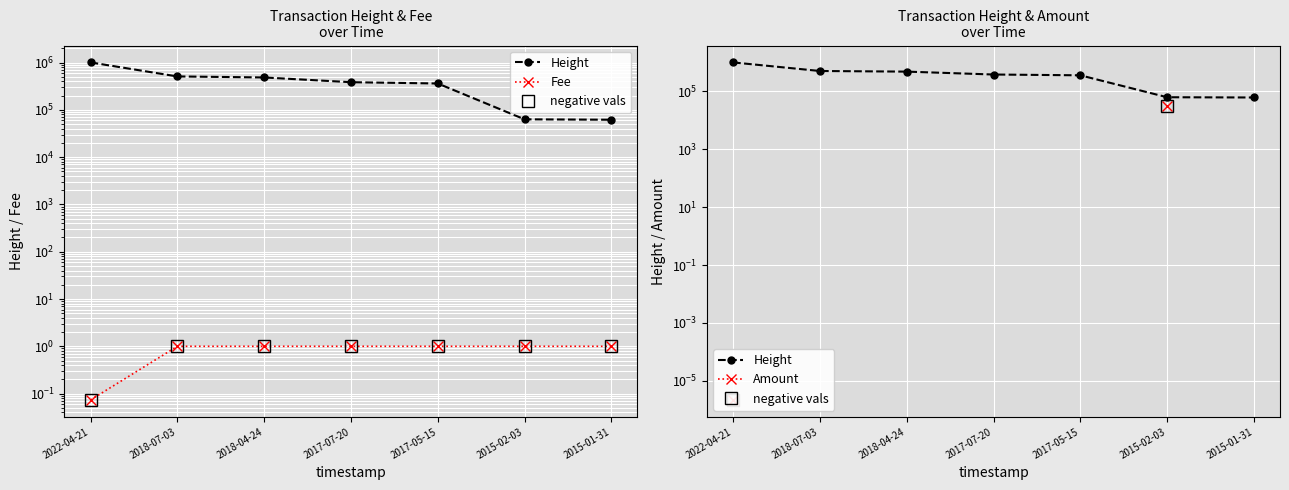

Reading left to right, what are all the values shown in this chart?

Height: 1005560.0	508060.0	483162.0	383824.0	360307.0	62935.0	61697.0
Fee: 0.1	1.0	1.0	1.0	1.0	1.0	1.0